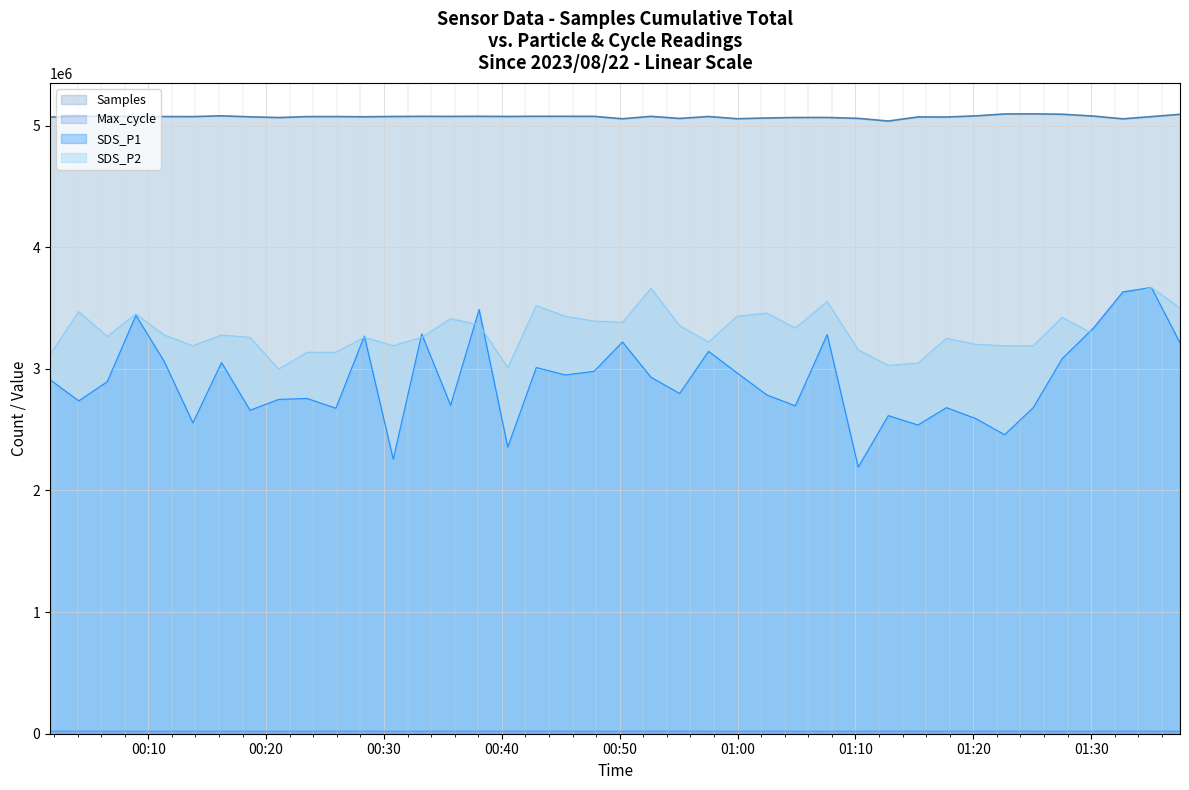

What is the label of the 23rd point from the right?

2023/08/22 00:42:55